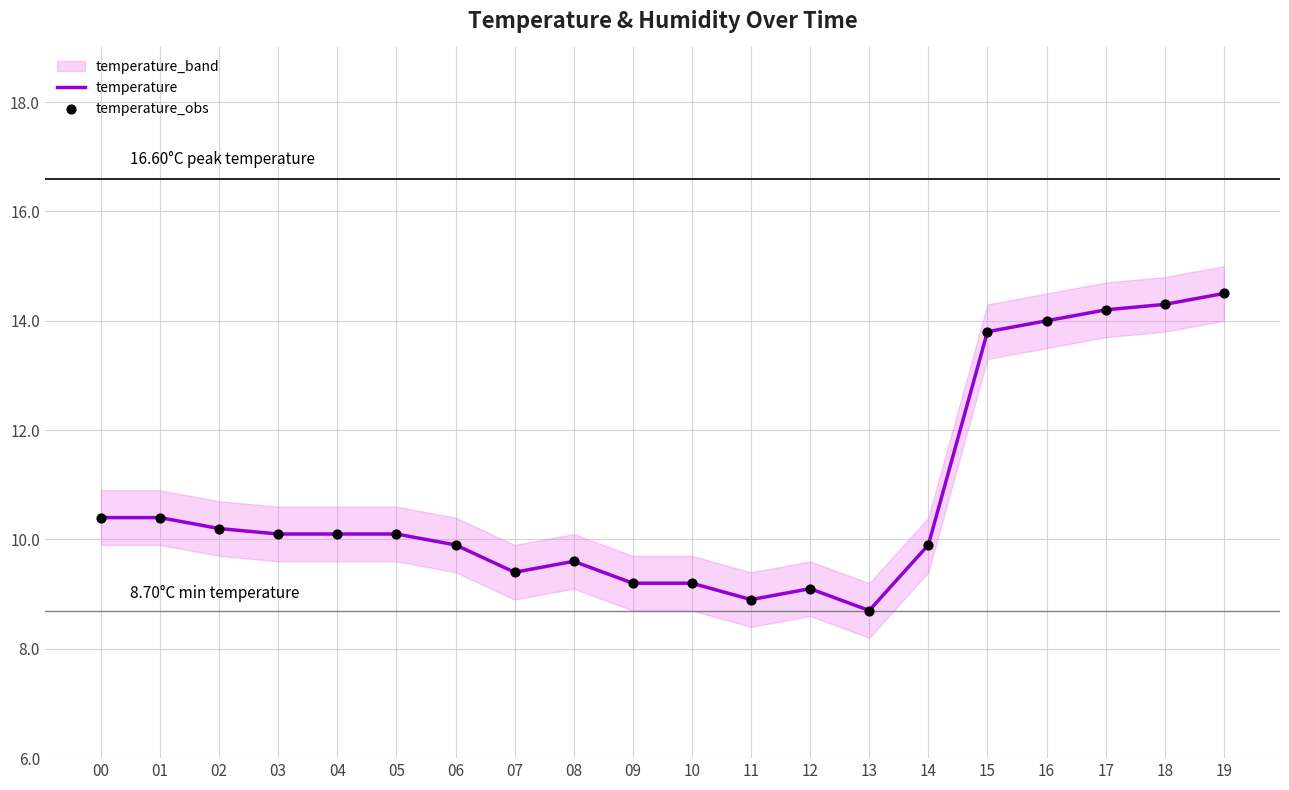

What is the highest value of the temperature series?

14.5